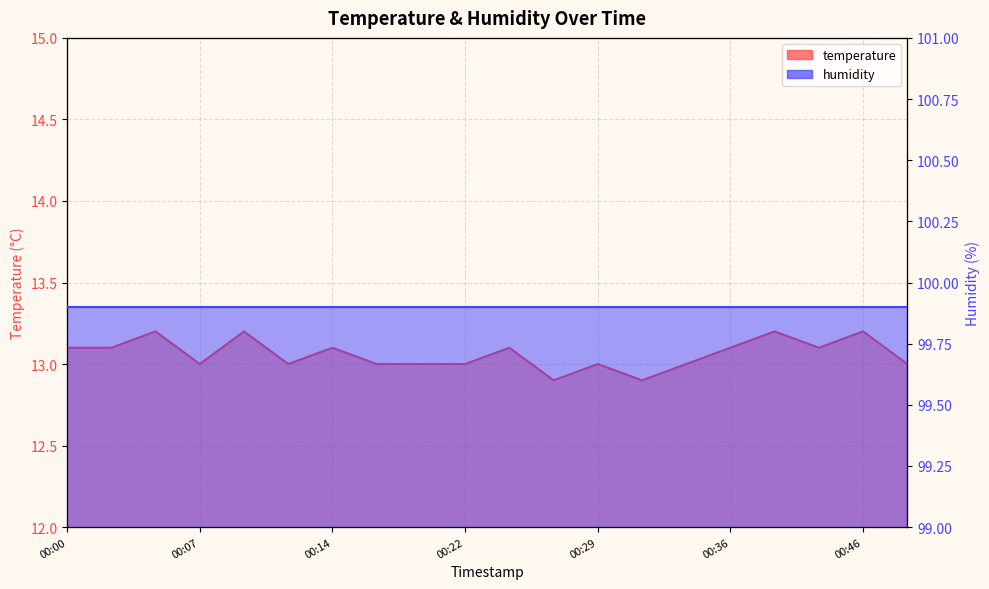

Approximately how many times larger is the value at 00:14 compared to 00:29?

1.0